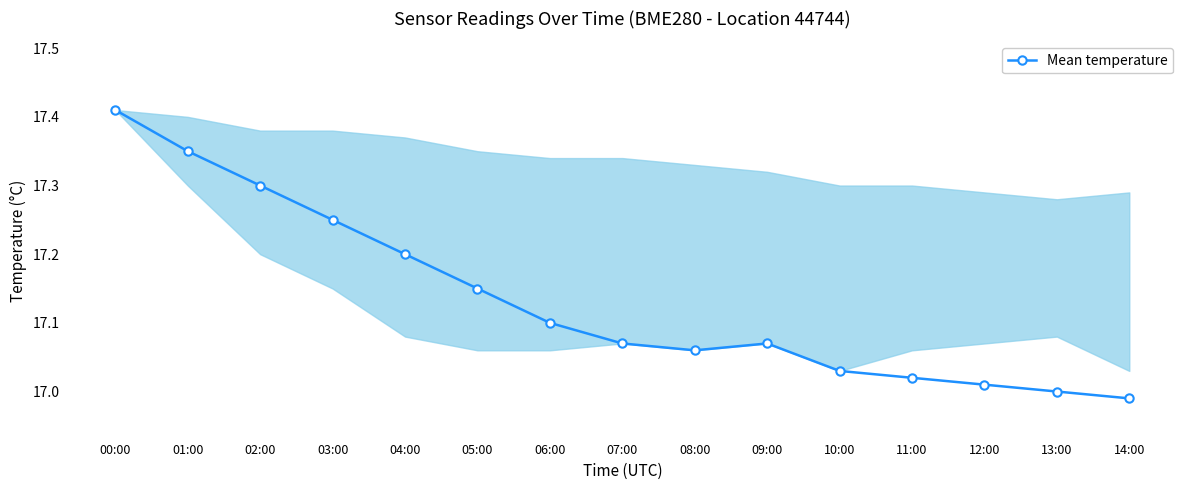

True or false: the data shows 24.1 at 14:00.

False